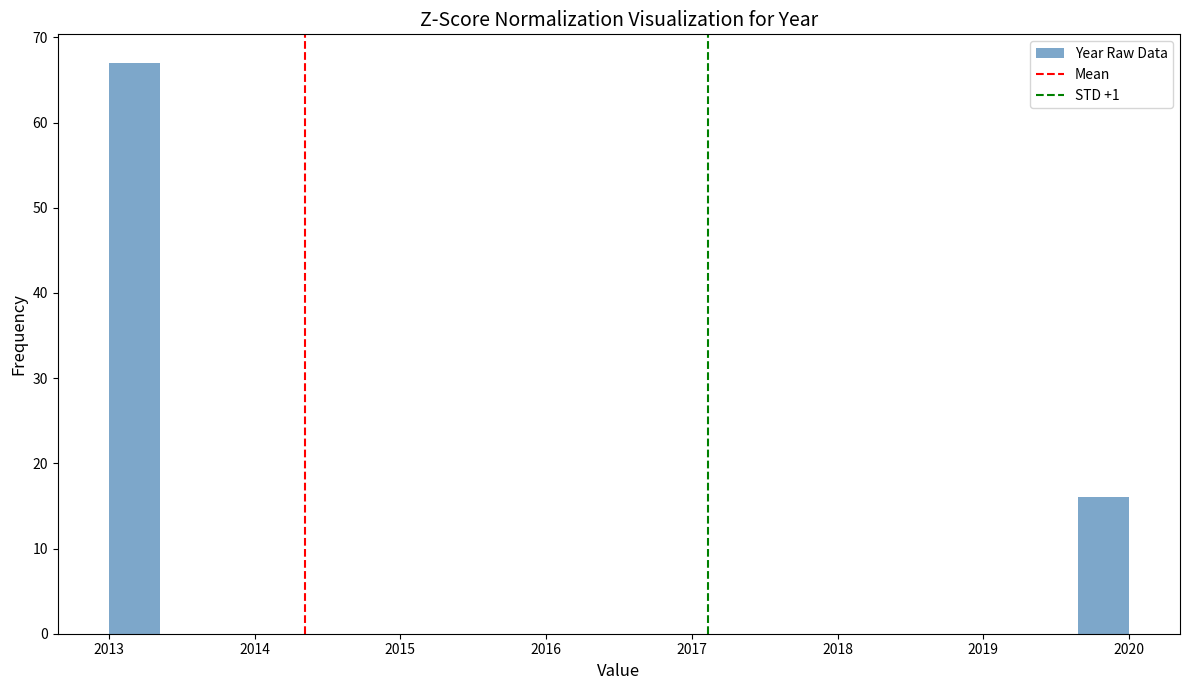

Read against the x-axis, roughly where is the centre of the tallest bar?

2013.2